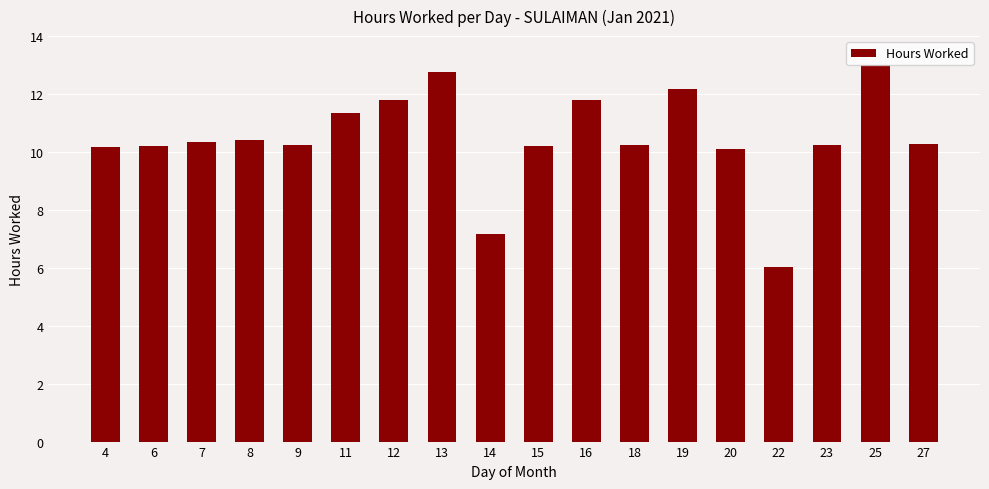

What is the value of the 4th bar from the left?

10.4